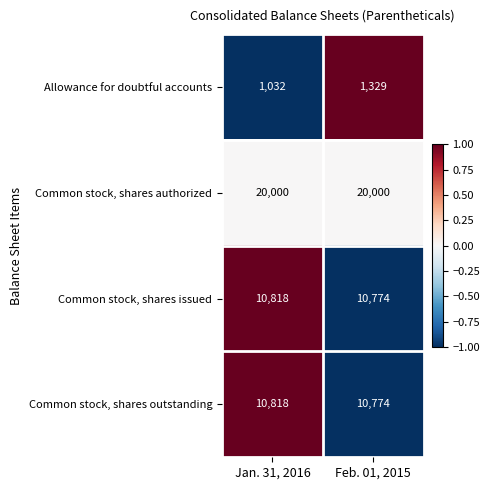

The value of Common stock, shares authorized at Jan. 31, 2016 is 20000. True or false?

True